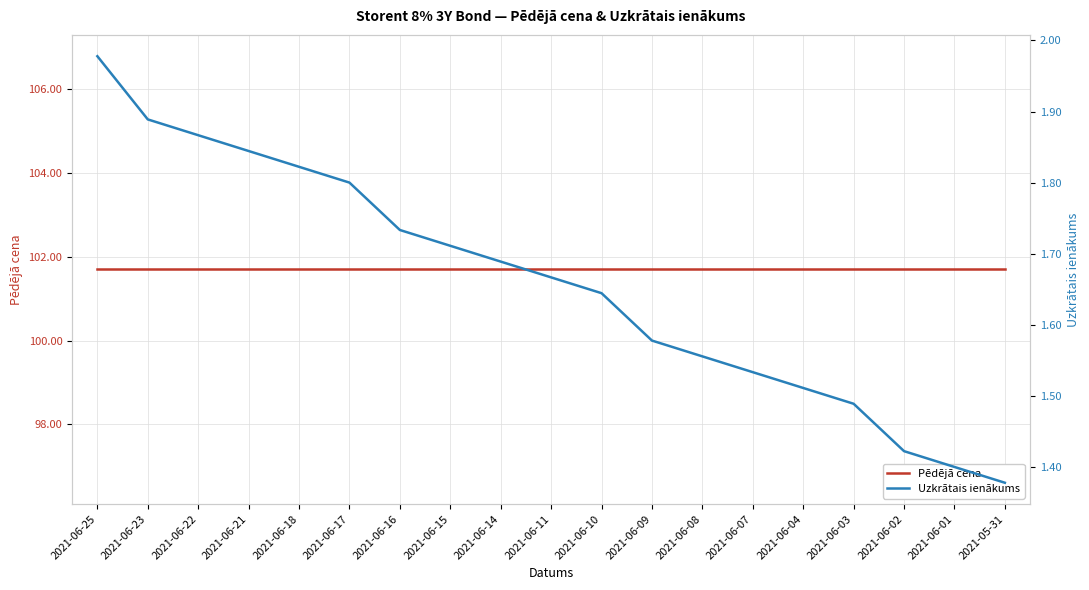

True or false: Uzkrātais ienākums and Pēdējā cena cross at least once.

False